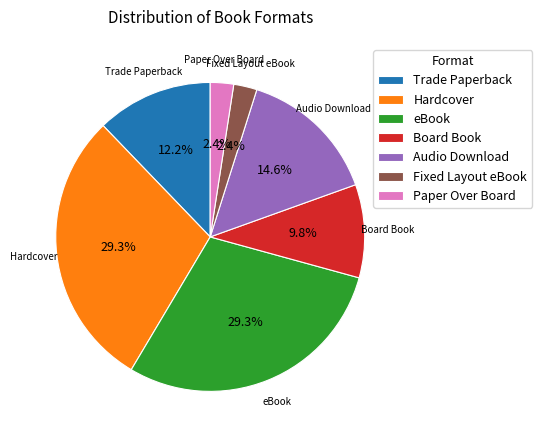

Which has a higher value, Board Book or Paper Over Board?

Board Book